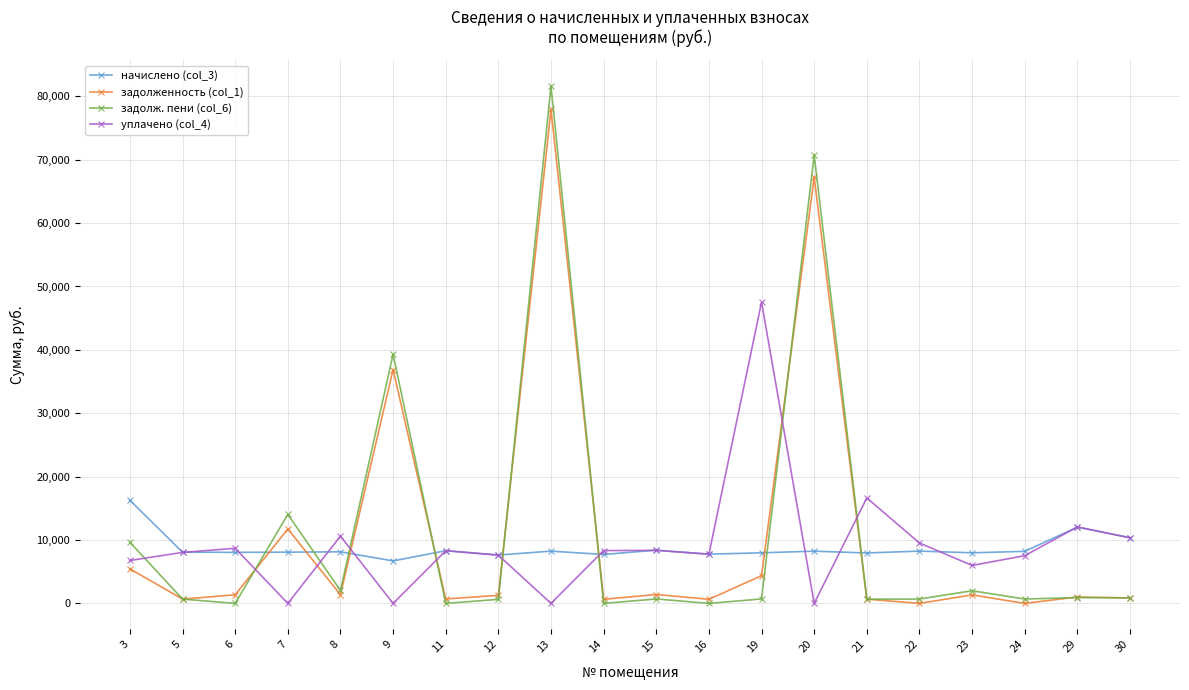

List the series in order of their peak value, highest first.

задолж. пени (col_6), задолженность (col_1), уплачено (col_4), начислено (col_3)